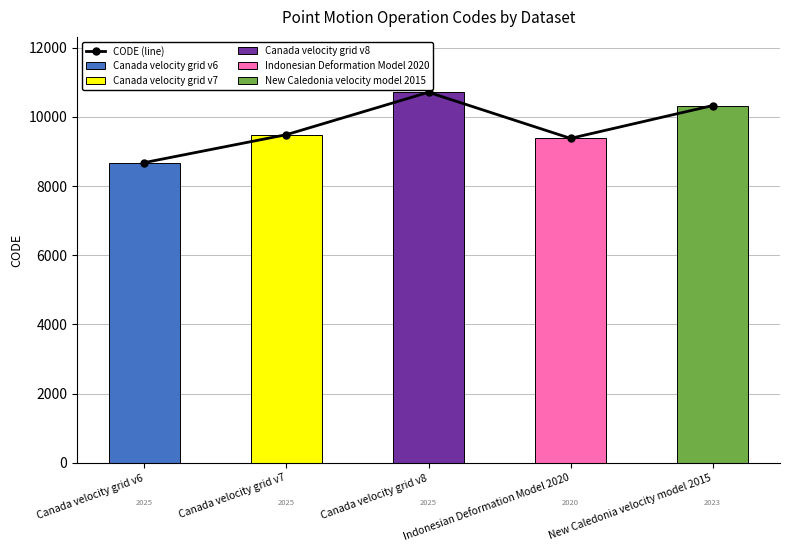

Between New Caledonia velocity model 2015 and Indonesian Deformation Model 2020, which is larger?

New Caledonia velocity model 2015